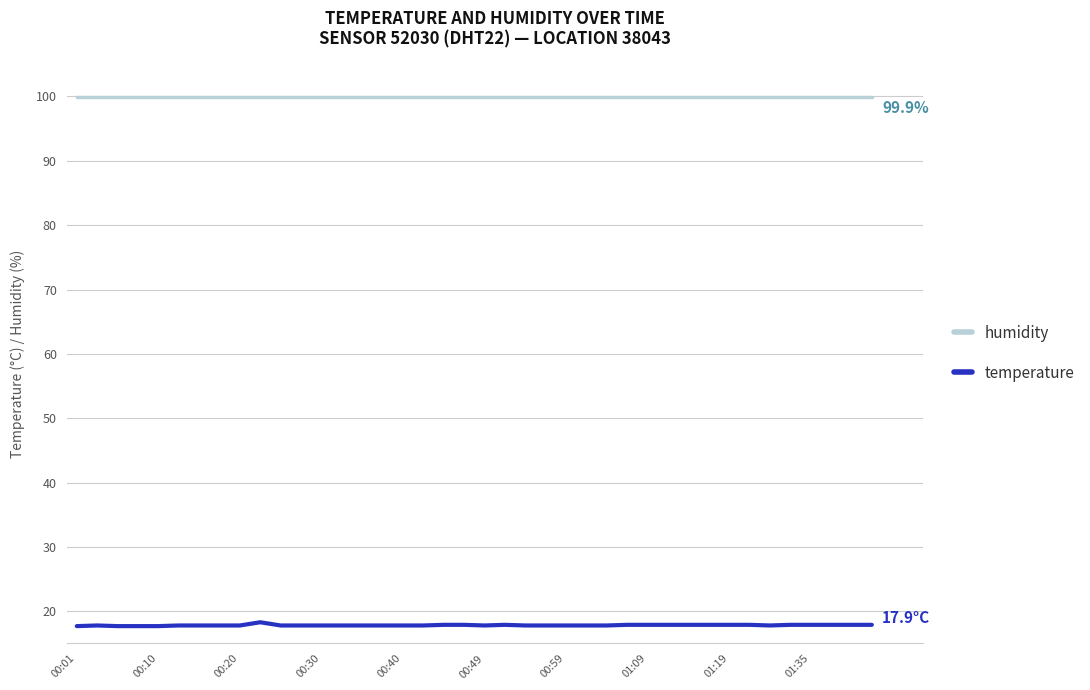

True or false: humidity and temperature cross at least once.

False